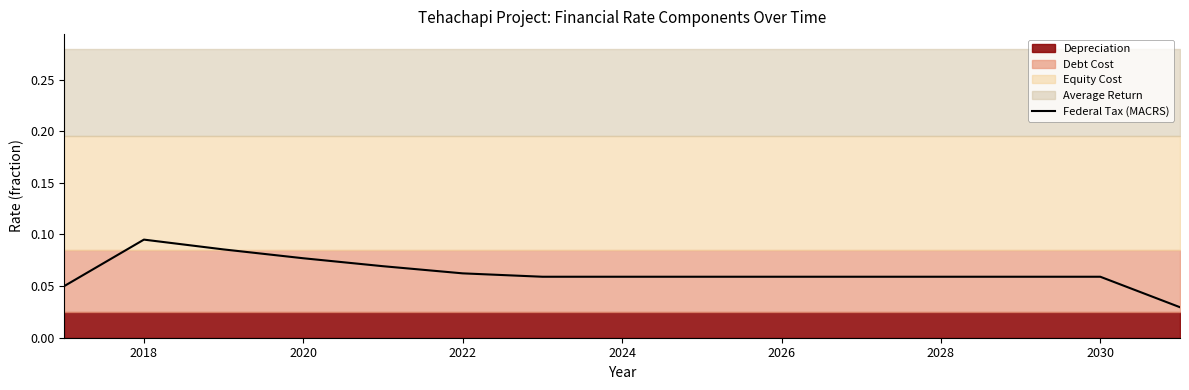

The value at 2024 is 0.1. True or false?

True